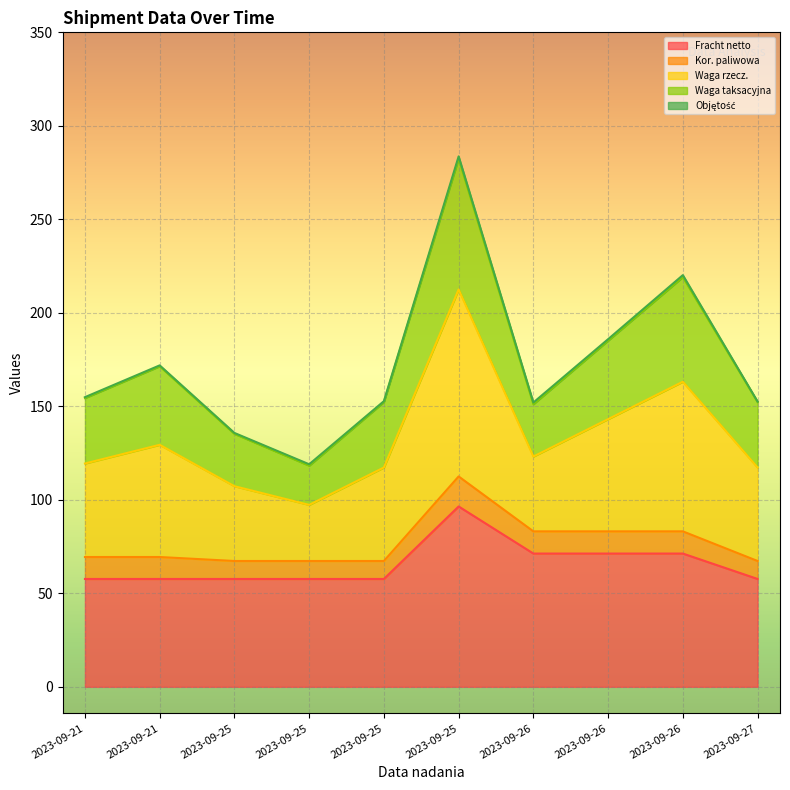

True or false: Waga rzecz. has more than 0 points higher than both neighbors.

True